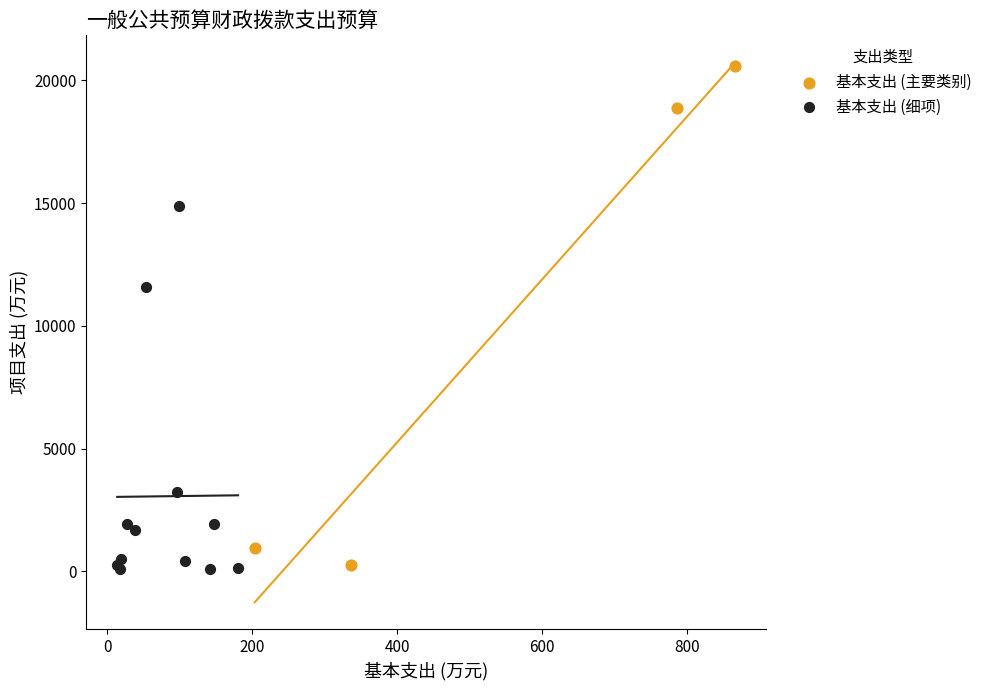

Which series reaches the maximum Y coordinate?

基本支出 (主要类别)